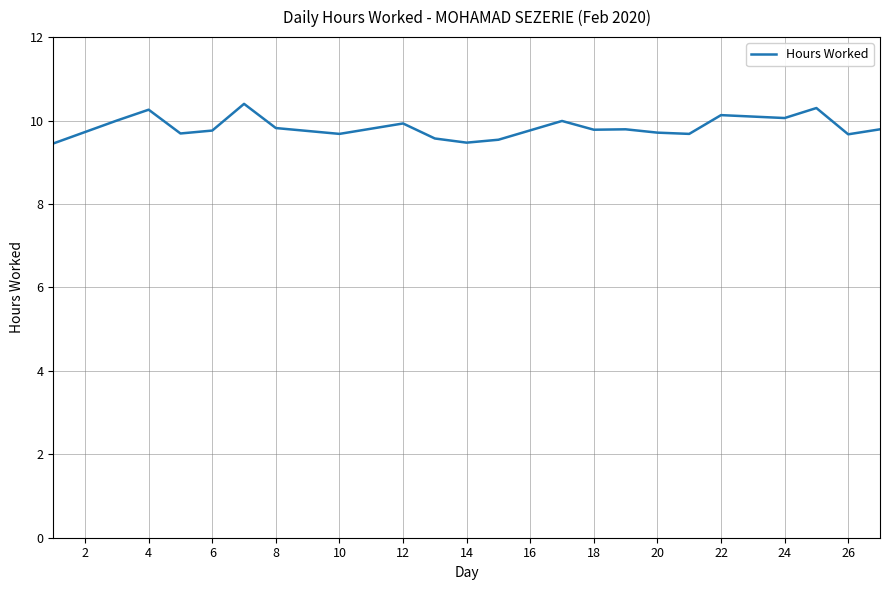

Reading right to left, what are all the values shown in this chart?

9.8	9.7	10.3	10.1	10.1	9.7	9.7	9.8	9.8	10.0	9.5	9.5	9.6	9.9	9.7	9.8	10.4	9.8	9.7	10.3	10.0	9.4